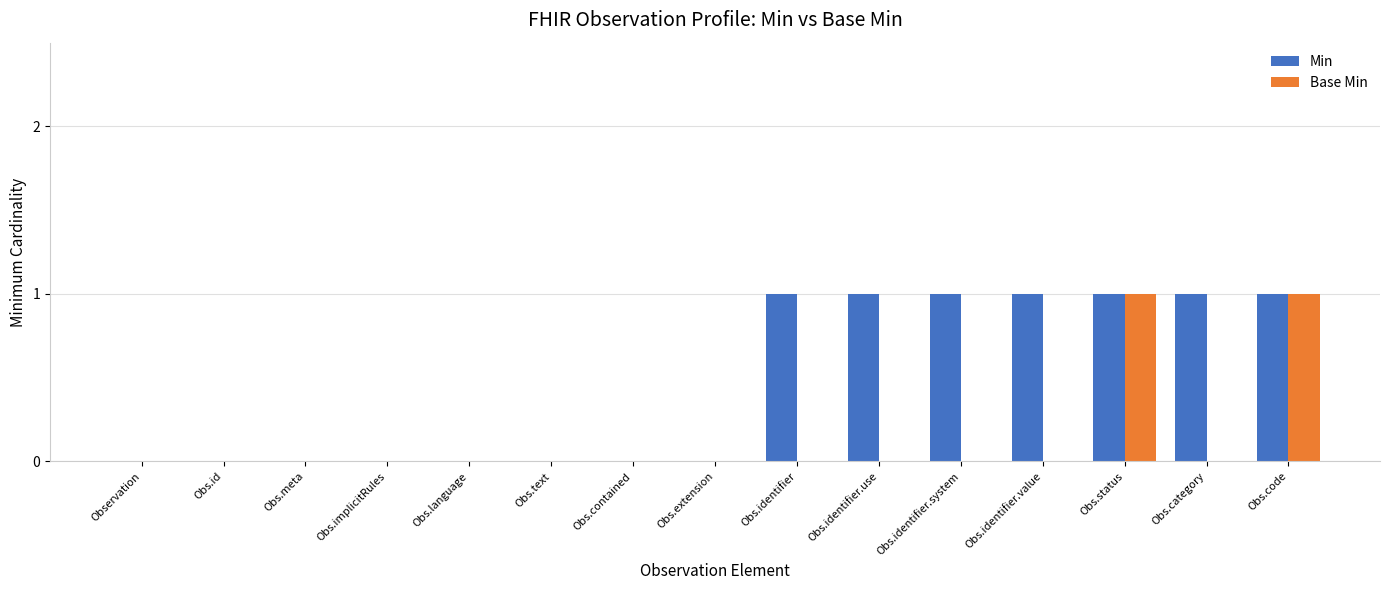

Reading left to right, extract all data points from this chart.

Min: Observation=0	Obs.id=0	Obs.meta=0	Obs.implicitRules=0	Obs.language=0	Obs.text=0	Obs.contained=0	Obs.extension=0	Obs.identifier=1	Obs.identifier.use=1	Obs.identifier.system=1	Obs.identifier.value=1	Obs.status=1	Obs.category=1	Obs.code=1
Base Min: Observation=0	Obs.id=0	Obs.meta=0	Obs.implicitRules=0	Obs.language=0	Obs.text=0	Obs.contained=0	Obs.extension=0	Obs.identifier=0	Obs.identifier.use=0	Obs.identifier.system=0	Obs.identifier.value=0	Obs.status=1	Obs.category=0	Obs.code=1